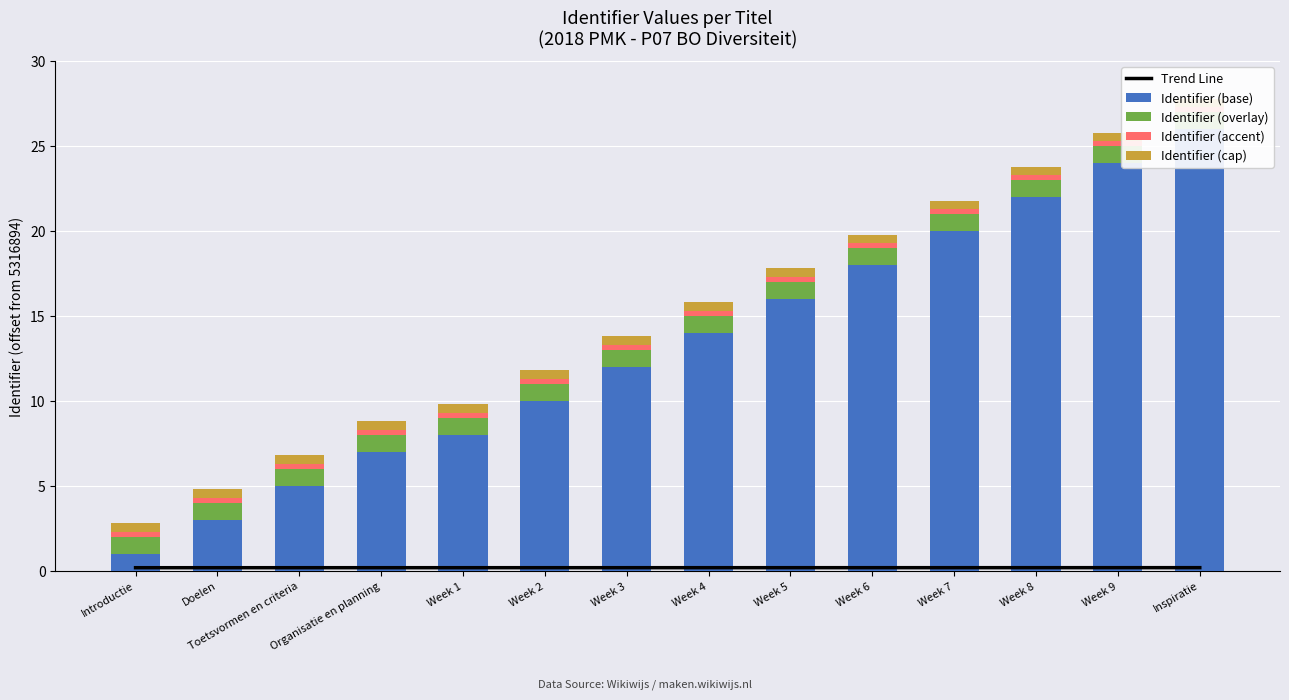

What is the sum of all Identifier (accent) values?

4.2